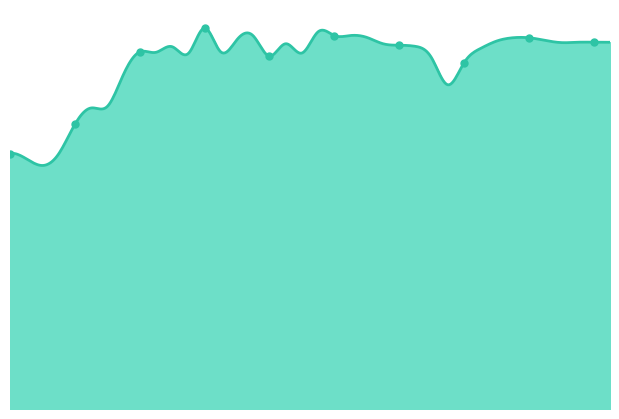

Approximately how many times larger is the value at 2017-01-17 compared to 2017-01-10?

1.0